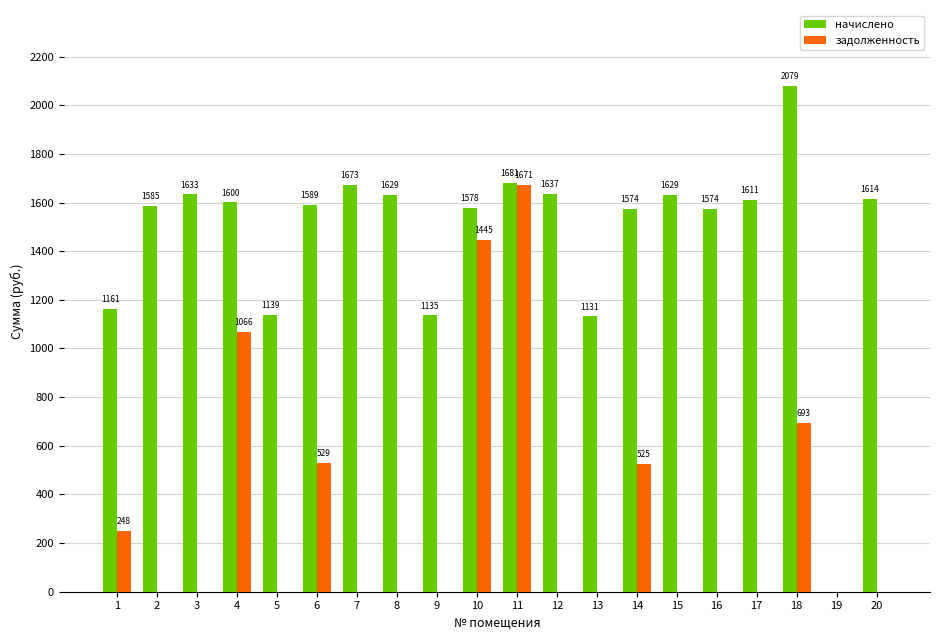

The начислено series shows 2013.9 at 13. True or false?

False